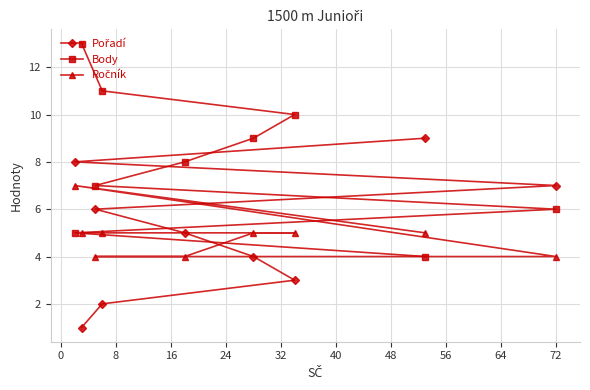

How many values in the Pořadí series exceed 5?

4